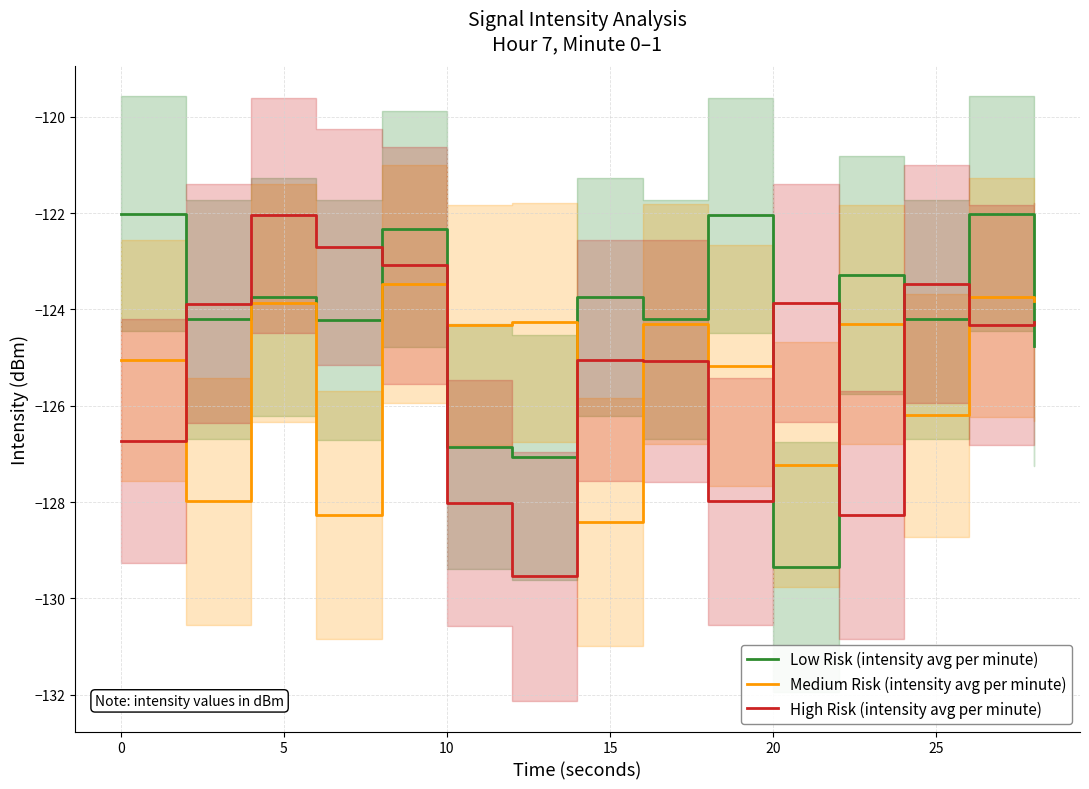

Reading right to left, transcribe all the data shown in this chart.

Low Risk (intensity avg per minute): -124.8	-122.0	-124.2	-123.3	-129.3	-122.0	-124.2	-123.7	-127.1	-126.8	-122.3	-124.2	-123.7	-124.2	-122.0
Medium Risk (intensity avg per minute): -123.8	-123.7	-126.2	-124.3	-127.2	-125.2	-124.3	-128.4	-124.3	-124.3	-123.5	-128.3	-123.9	-128.0	-125.1
High Risk (intensity avg per minute): -124.3	-124.3	-123.5	-128.3	-123.9	-128.0	-125.1	-125.1	-129.5	-128.0	-123.1	-122.7	-122.0	-123.9	-126.7